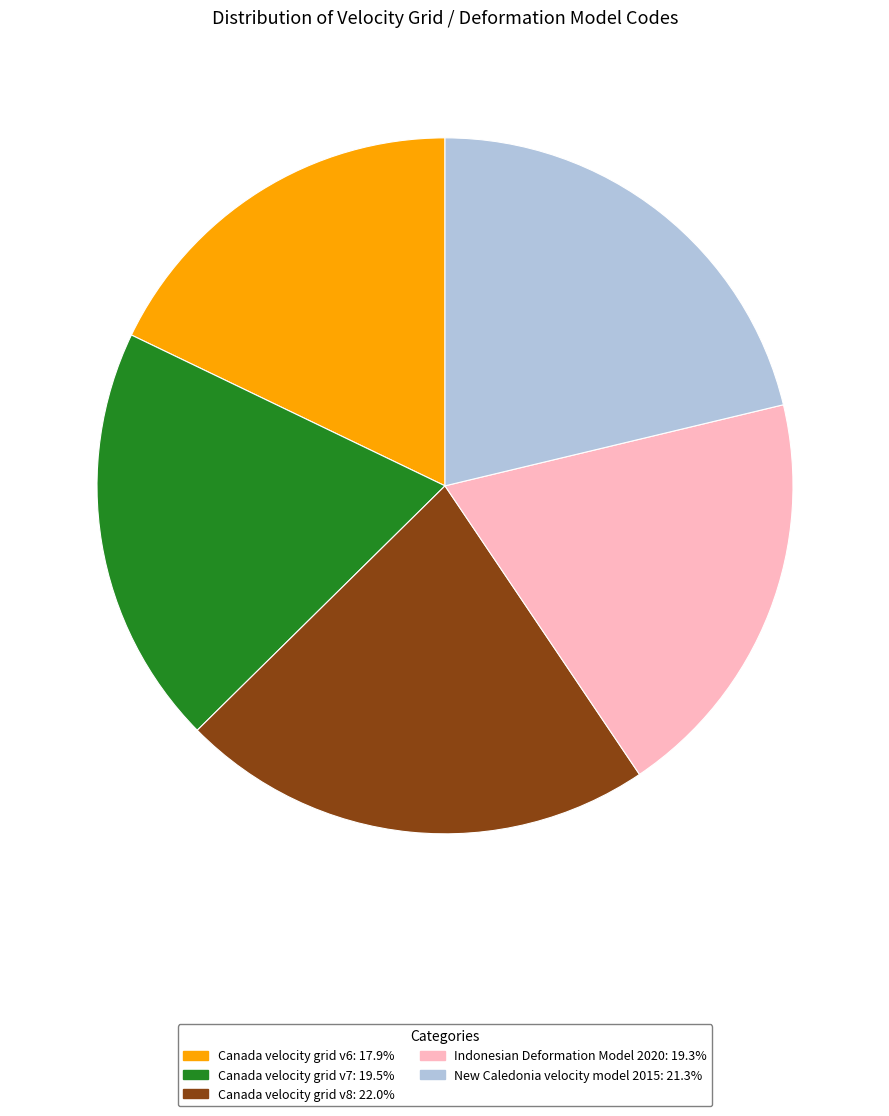

Count the number of slices in the pie.

5